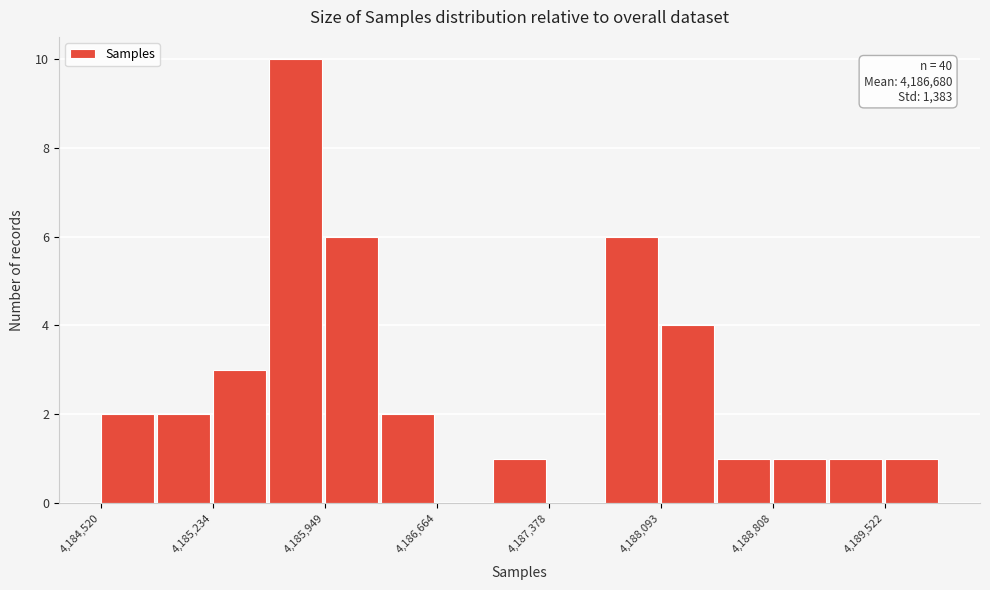

Read against the x-axis, roughly where is the centre of the tallest bar?

4185800